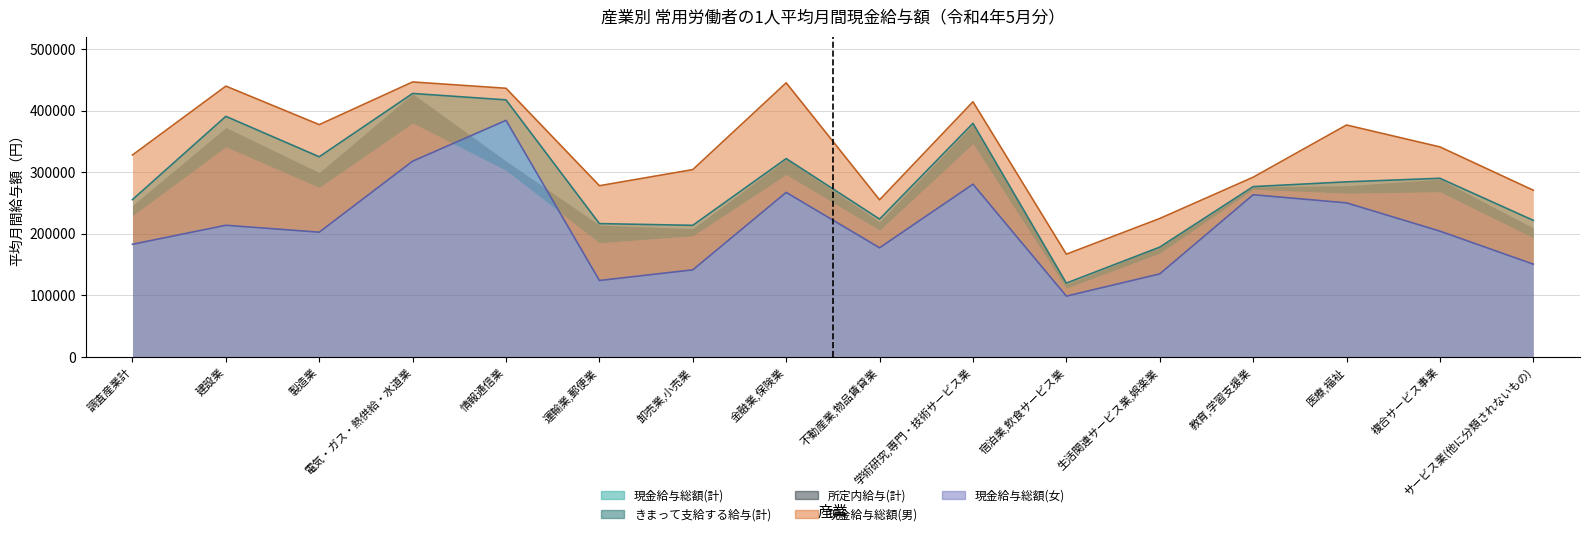

Which has a higher value, 金融業,保険業 or 調査産業計?

金融業,保険業